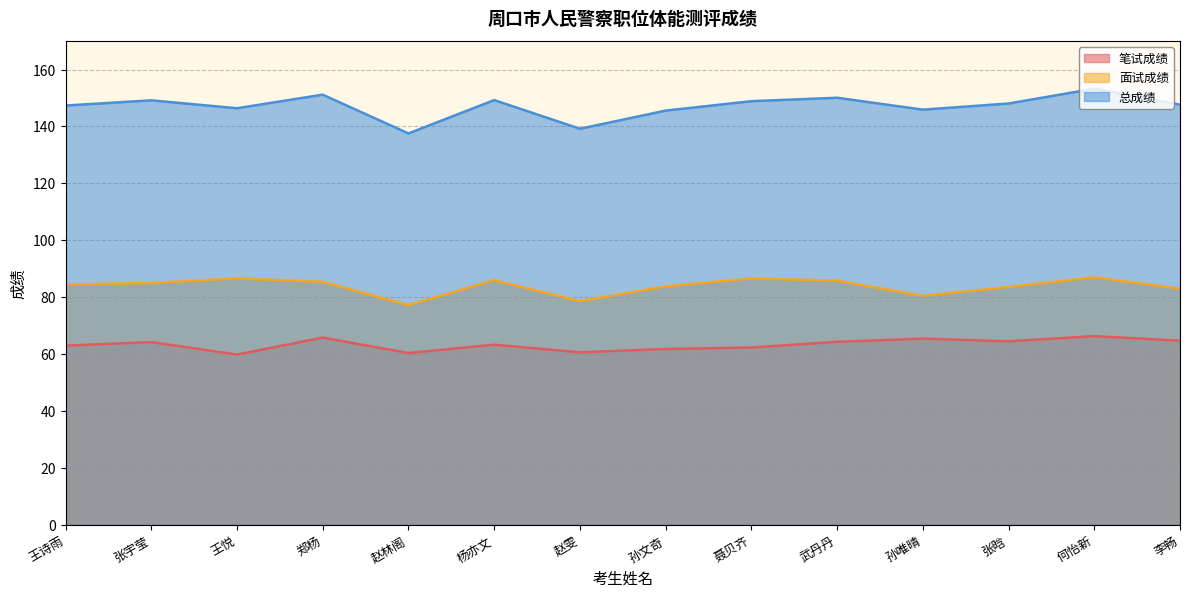

What is the label of the 2nd point from the right?

何怡新